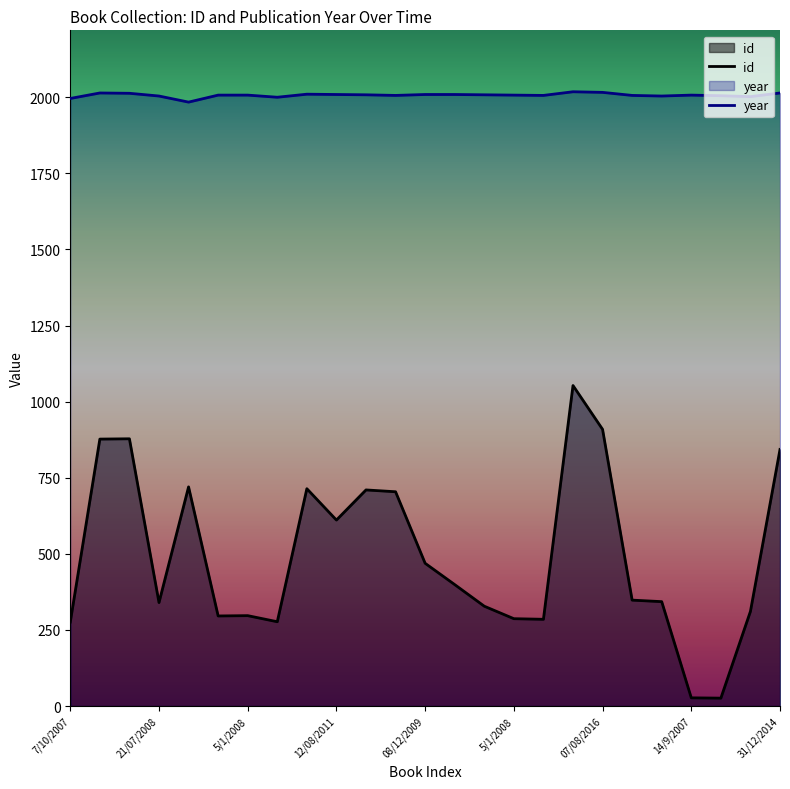

Is the value of id at 04/08/2012 greater than the value of year at 14/9/2007?

No